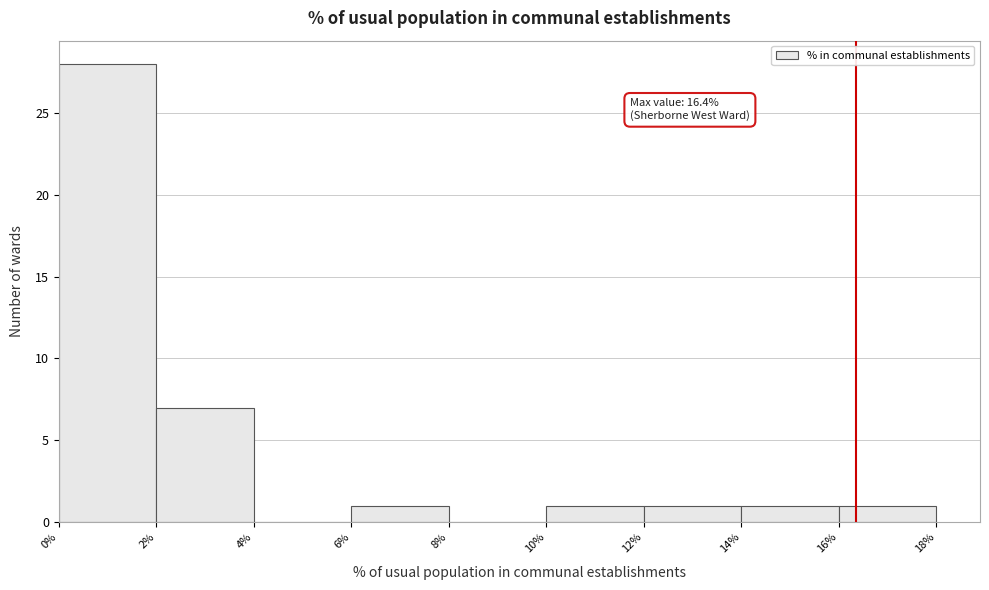

Which range on the x-axis has the tallest bar?

0% to 2%